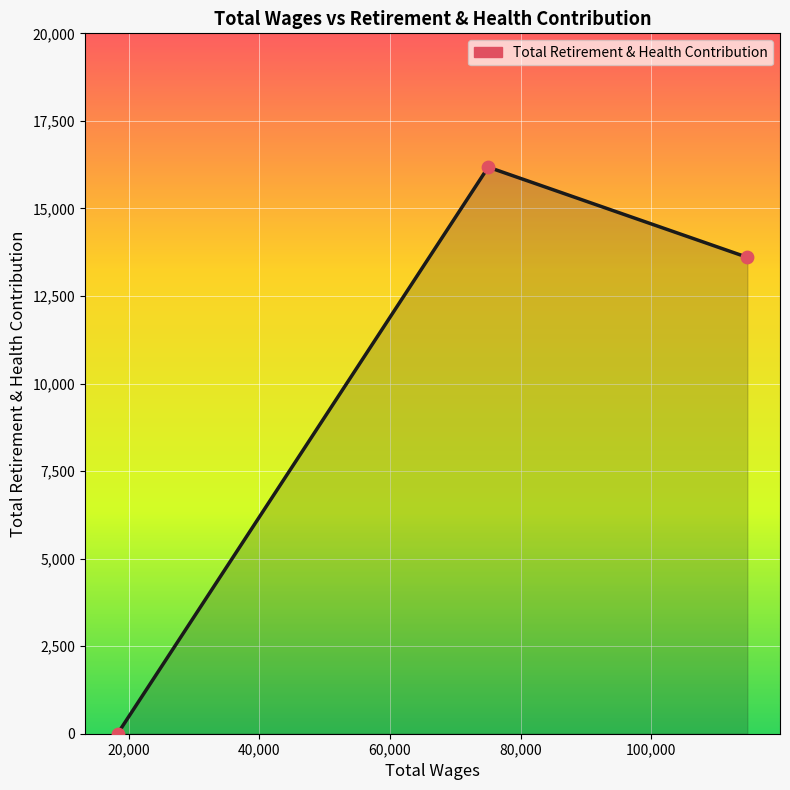

What is the difference between the maximum and minimum values?

16179